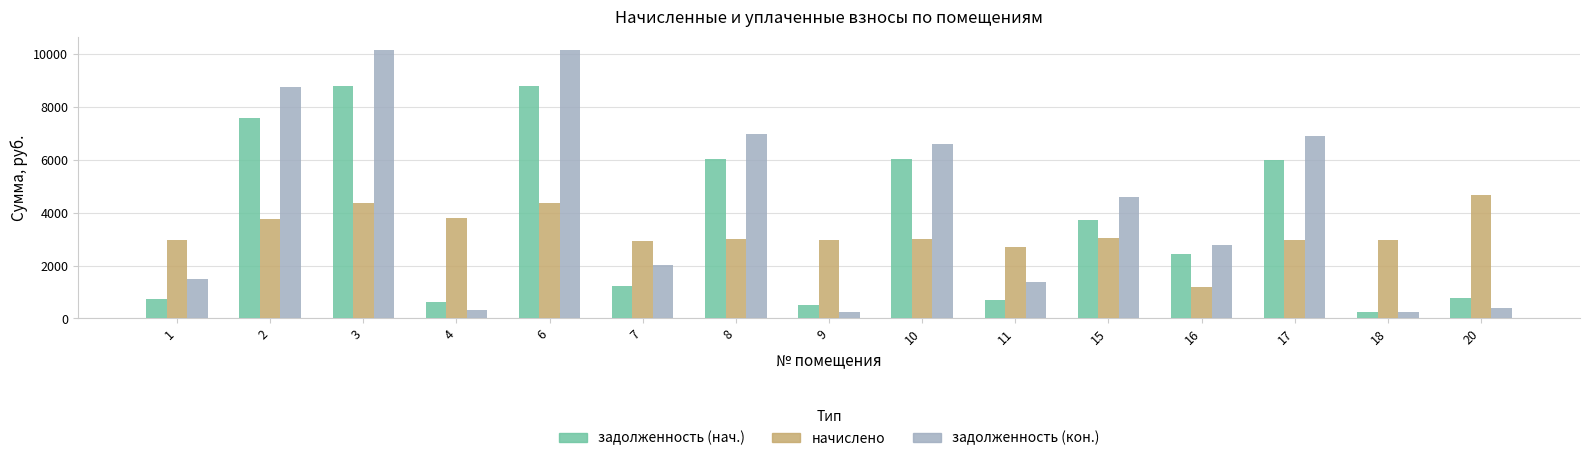

Which series has the largest total across all categories?

задолженность (кон.)